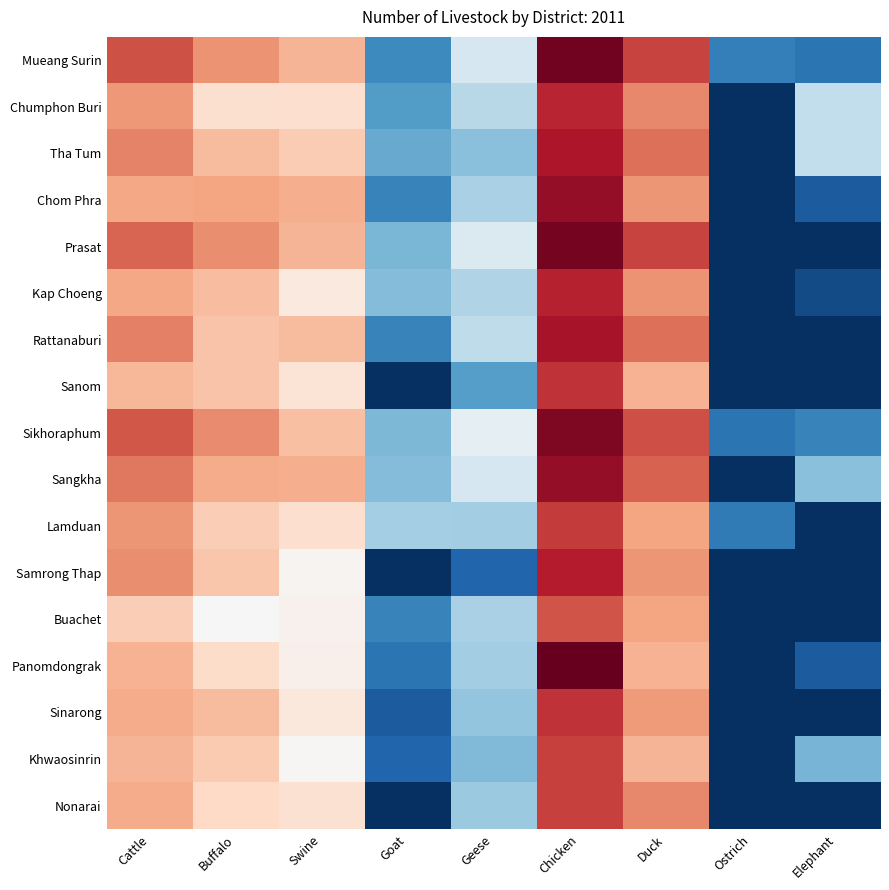

At which category is the sum across all series the highest?

Chicken